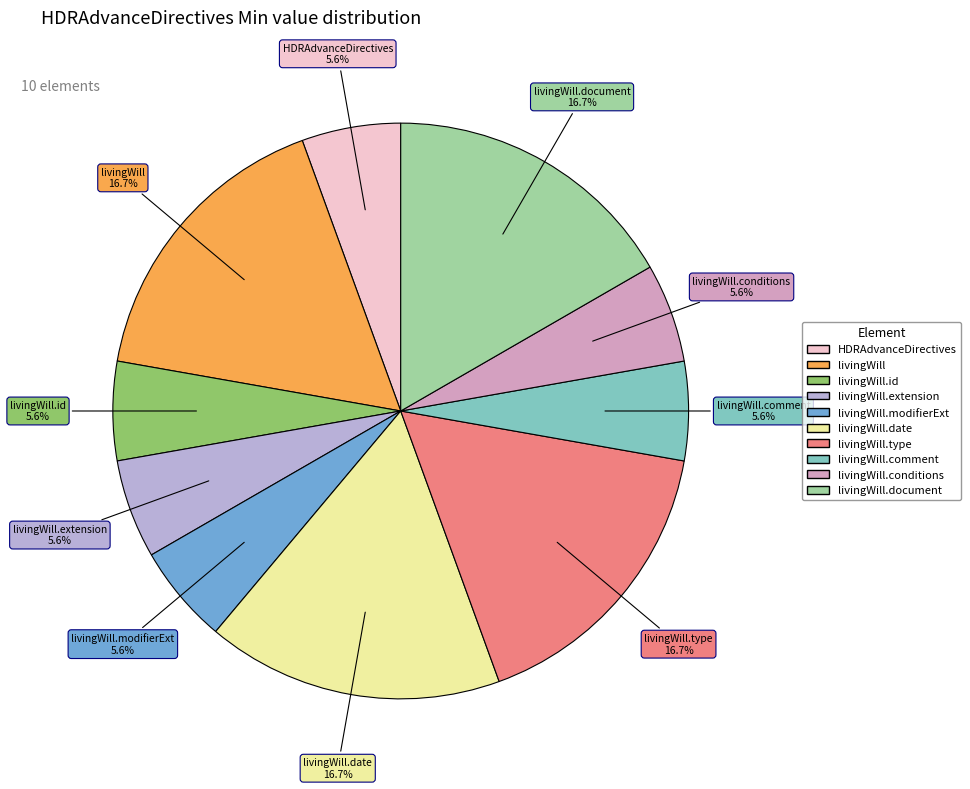

Does any single category account for the majority?

No